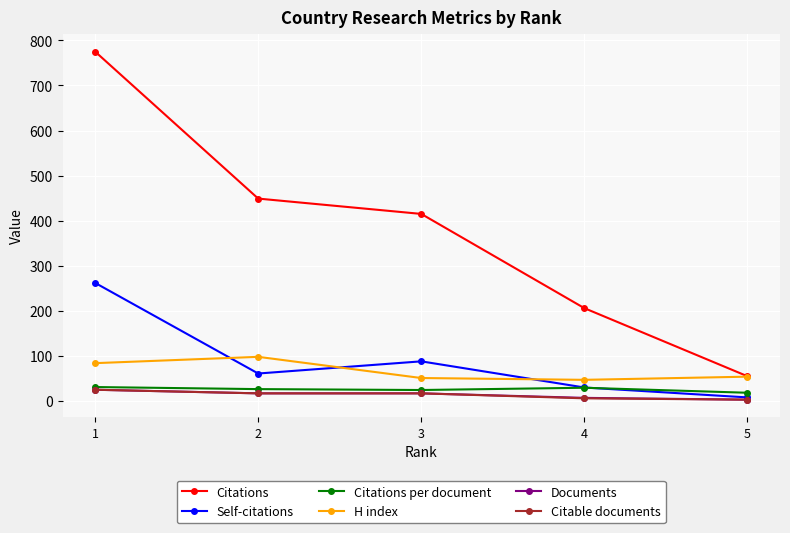

What are all the series names shown in the legend?

Citations, Self-citations, Citations per document, H index, Documents, Citable documents